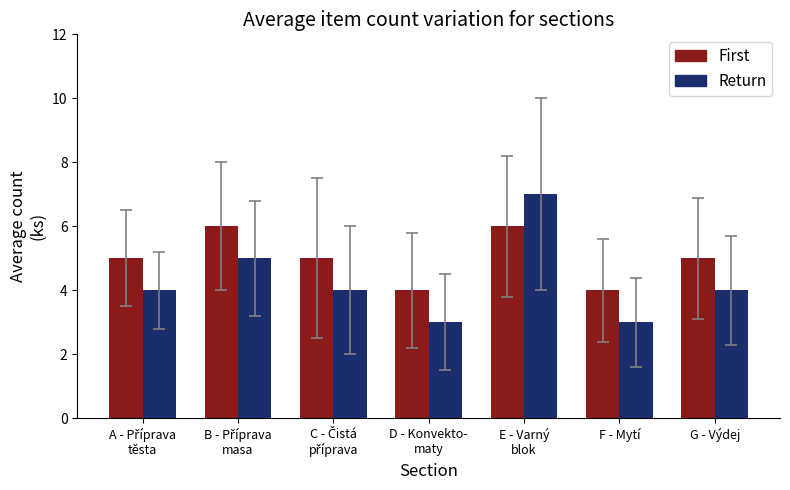

True or false: First has a value of 5 at G - Výdej.

True